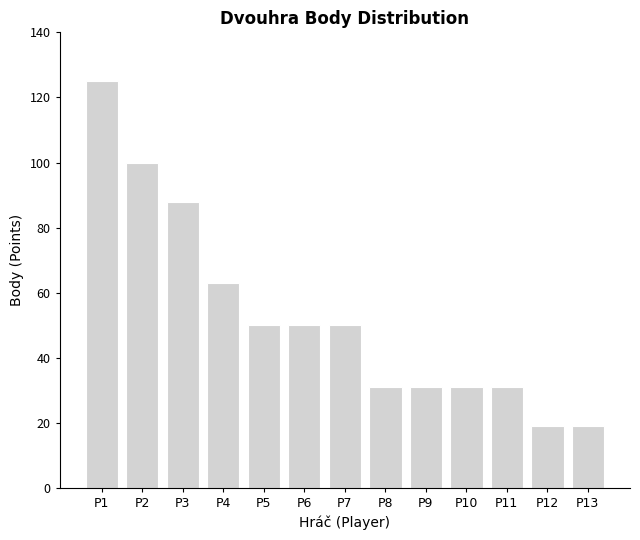

Reading right to left, what are all the values shown in this chart?

19	19	31	31	31	31	50	50	50	63	88	100	125